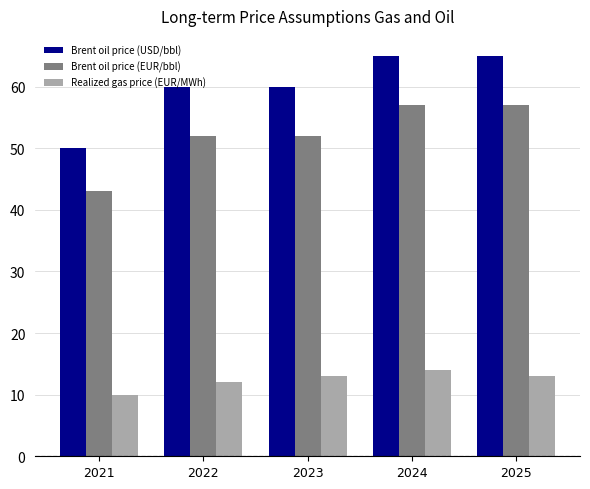

What is the value of the Brent oil price (USD/bbl) bar at the 3rd from the left?

60